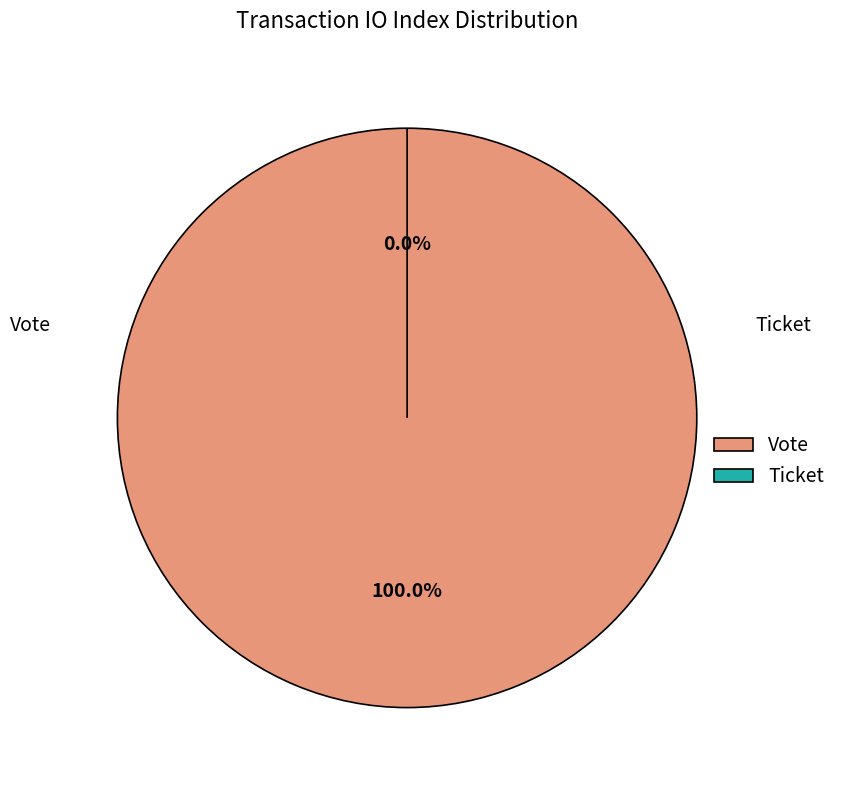

Is it true that Ticket is 0% of the pie?

True